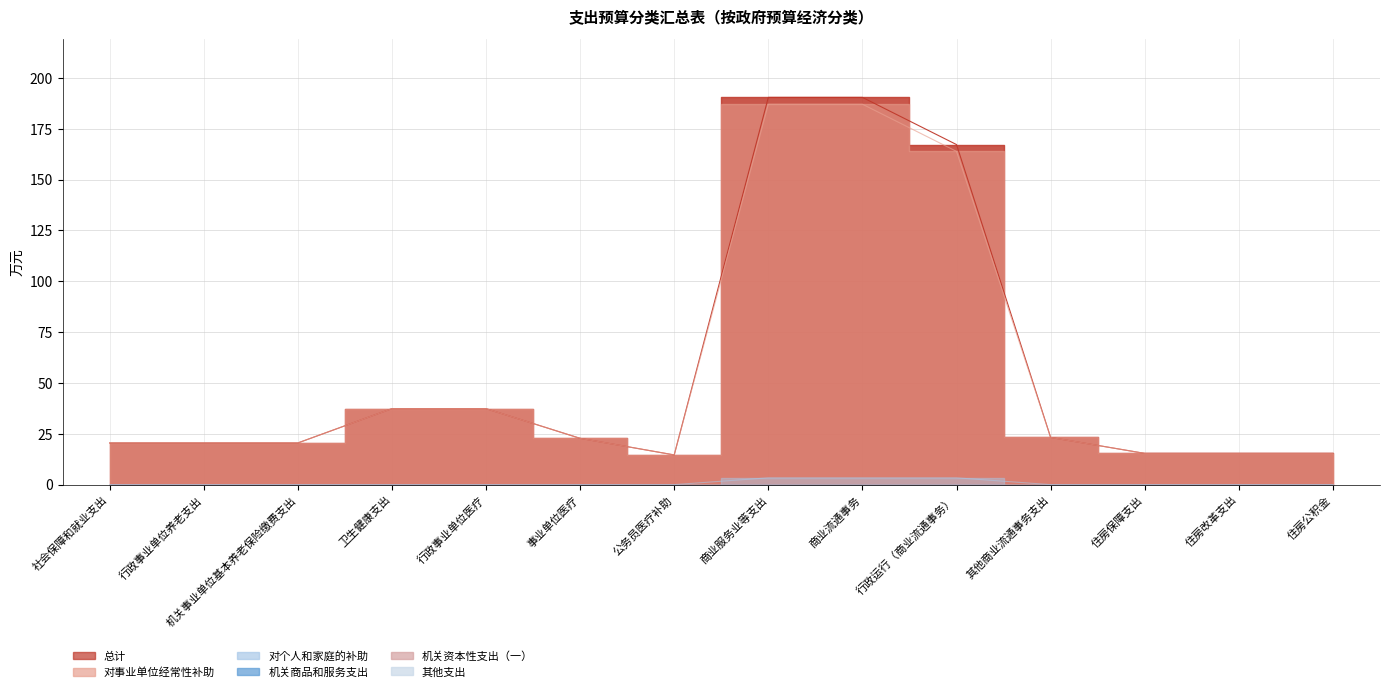

At which label does 对个人和家庭的补助 reach its peak?

商业服务业等支出